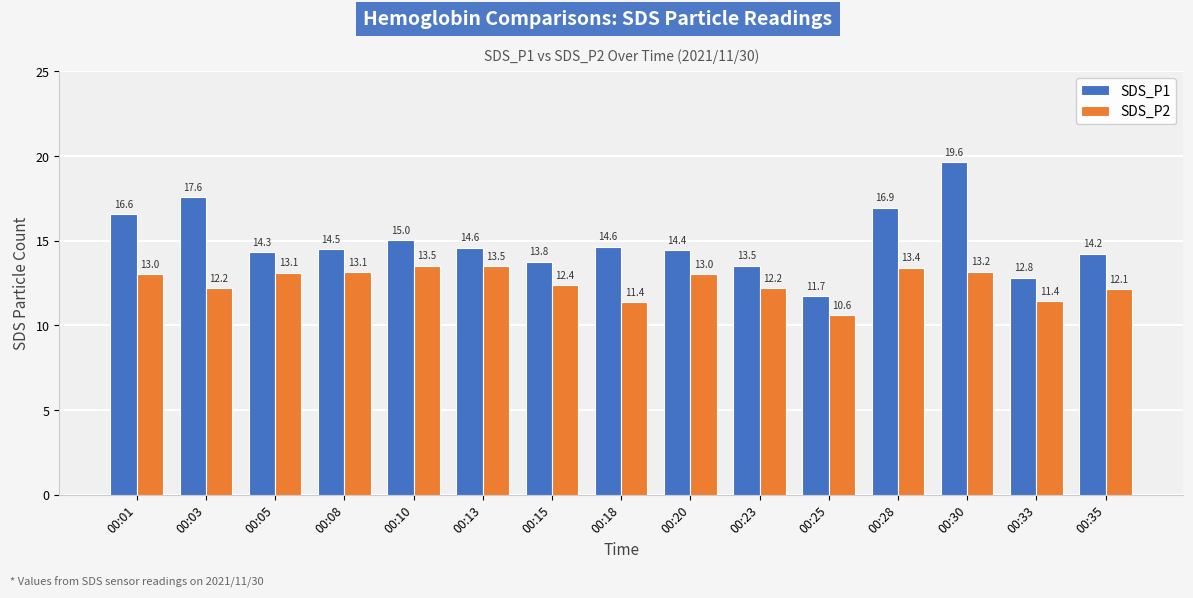

How many bars are there in each group?

2